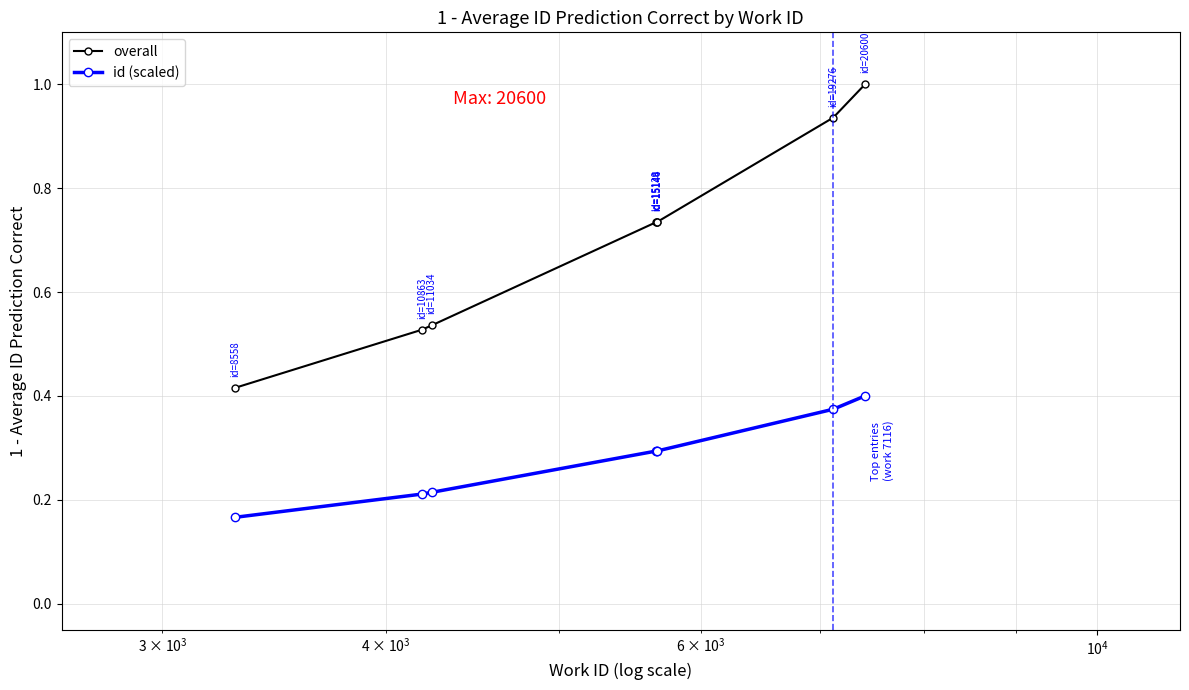

True or false: overall and id (scaled) intersect in this chart.

False